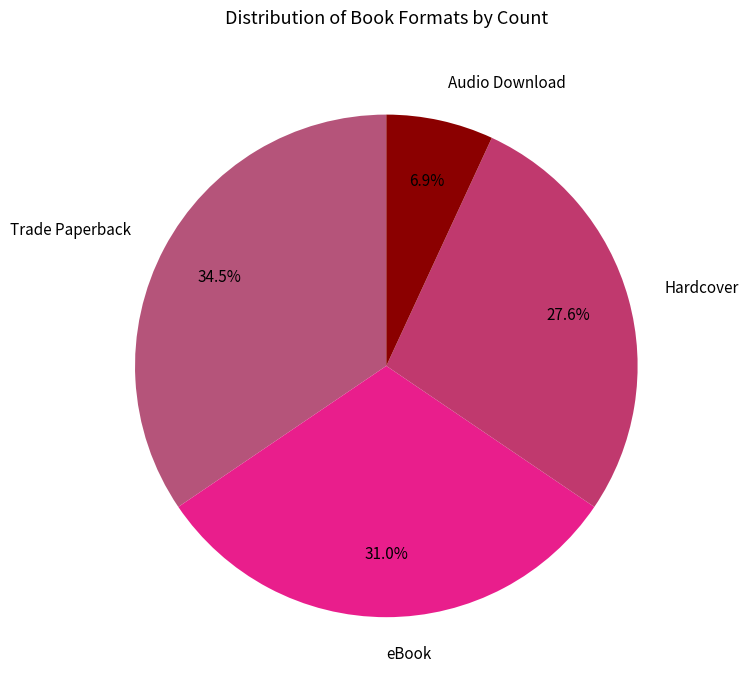

Is it true that Audio Download is 7% of the pie?

True